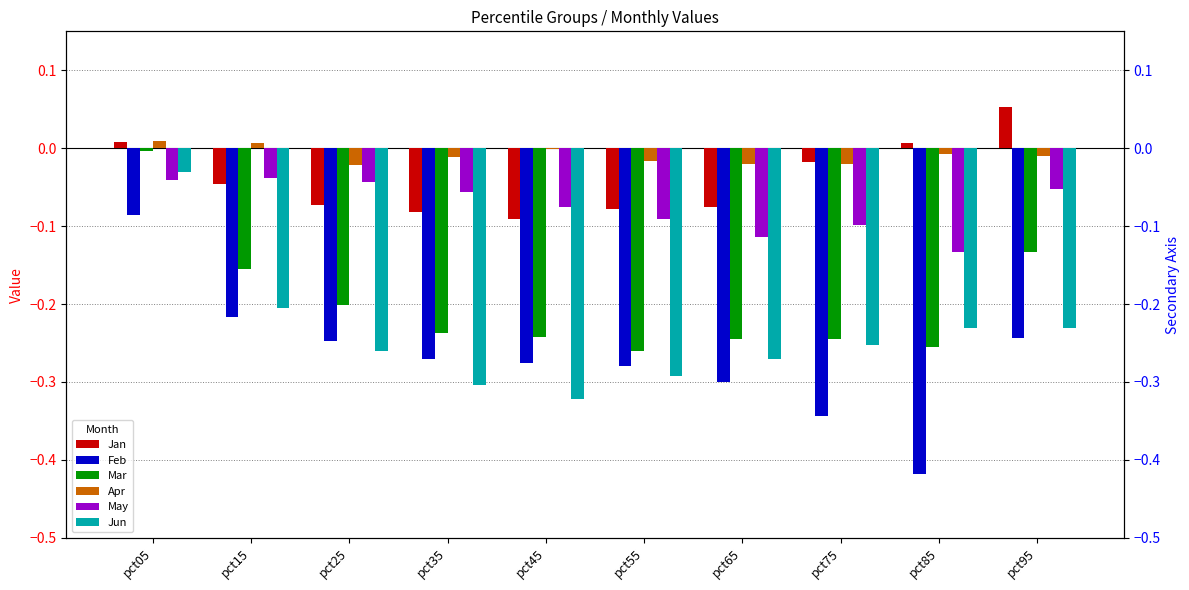

At which category is the sum across all series the highest?

pct05